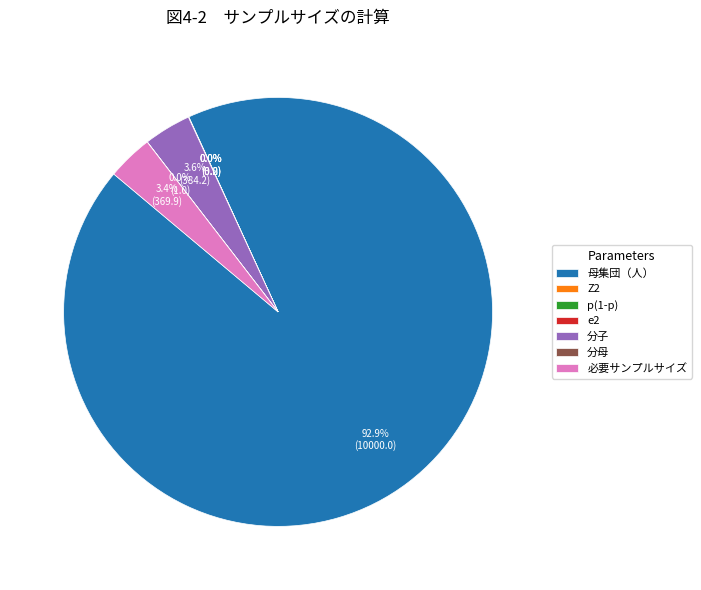

Between Z2 and p(1-p), which is larger?

Z2